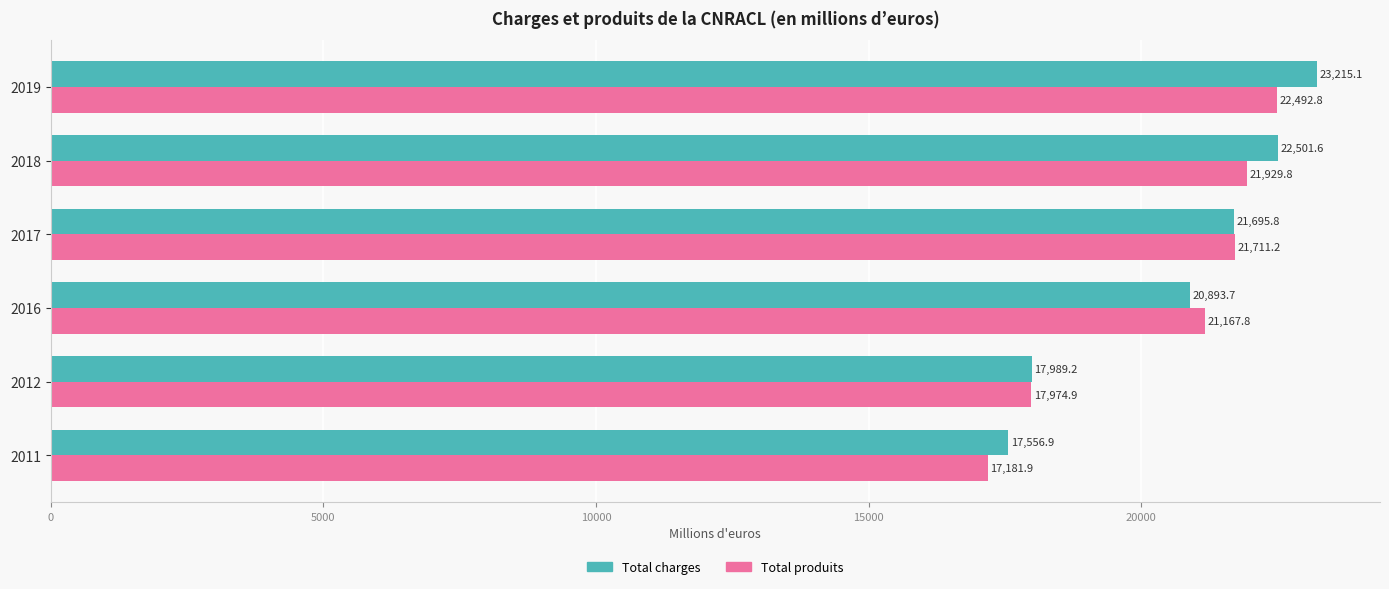

What is the sum of all Total charges values?

123852.3